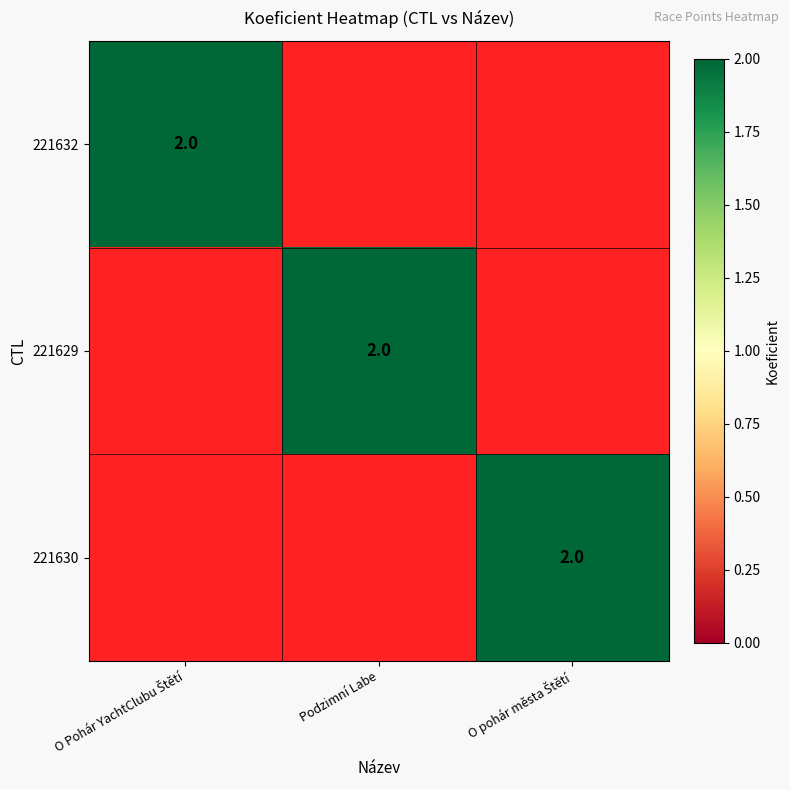

Is it true that 221629 equals 2 at Podzimní Labe?

True